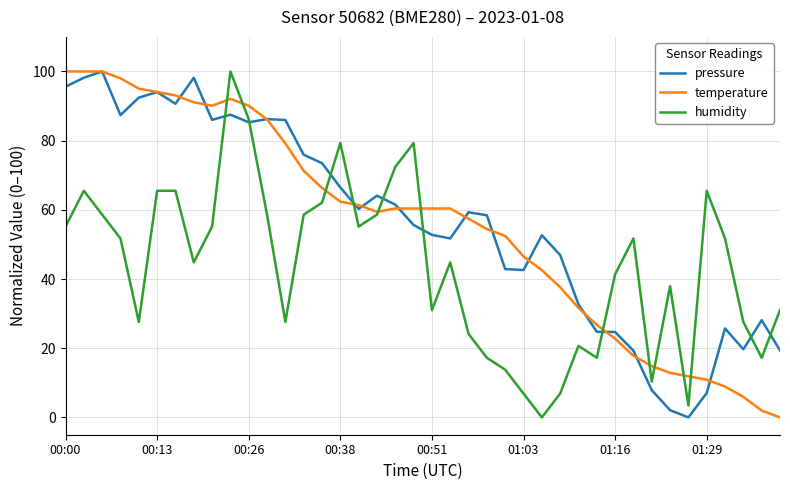

What is the maximum value for temperature?

100.0